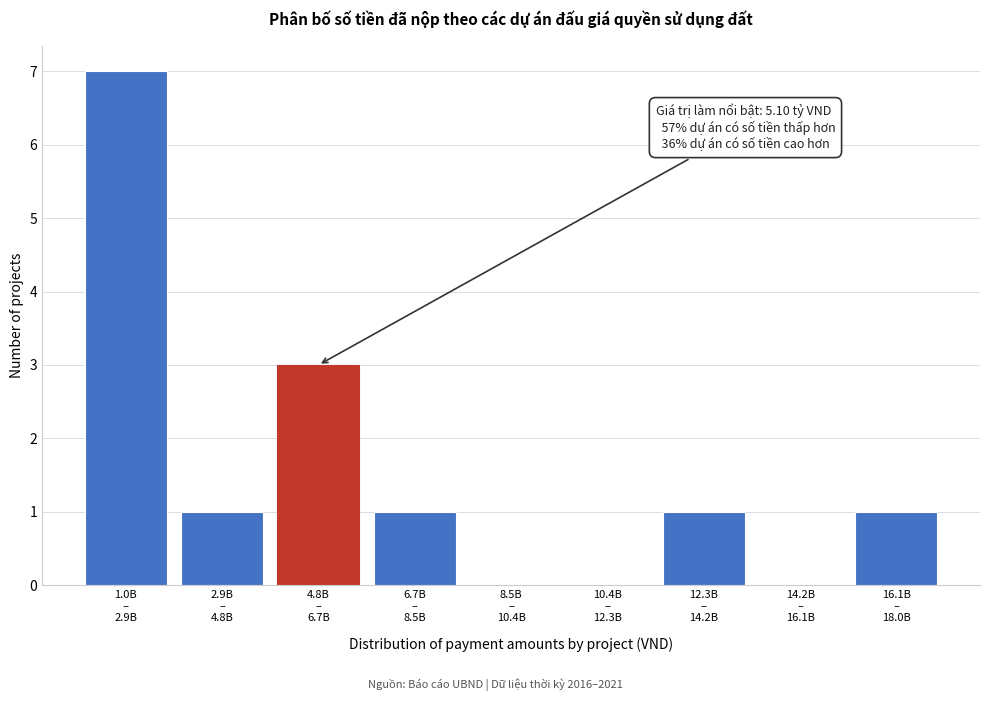

What is the maximum value shown in the chart?

7